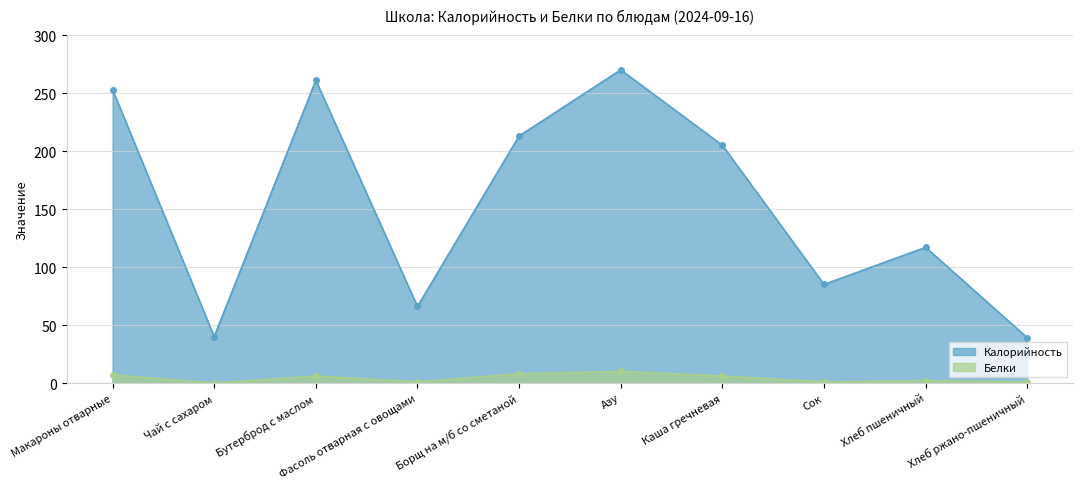

List the series in order of their peak value, highest first.

Калорийность, Белки